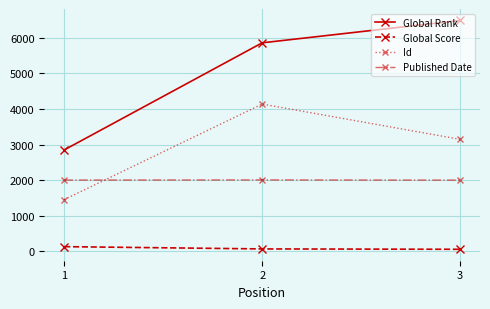

What value does the Global Rank series have at 3, to the nearest 50?

6500